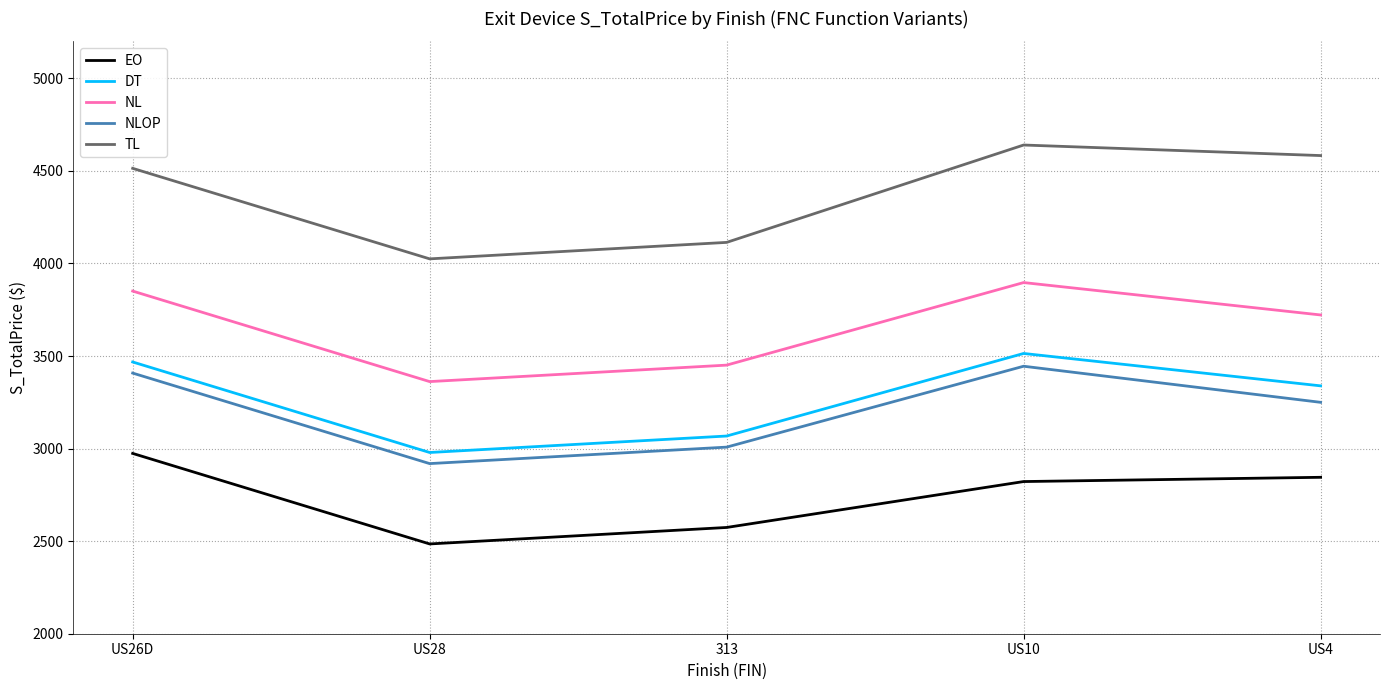

How many lines are shown in the chart?

5